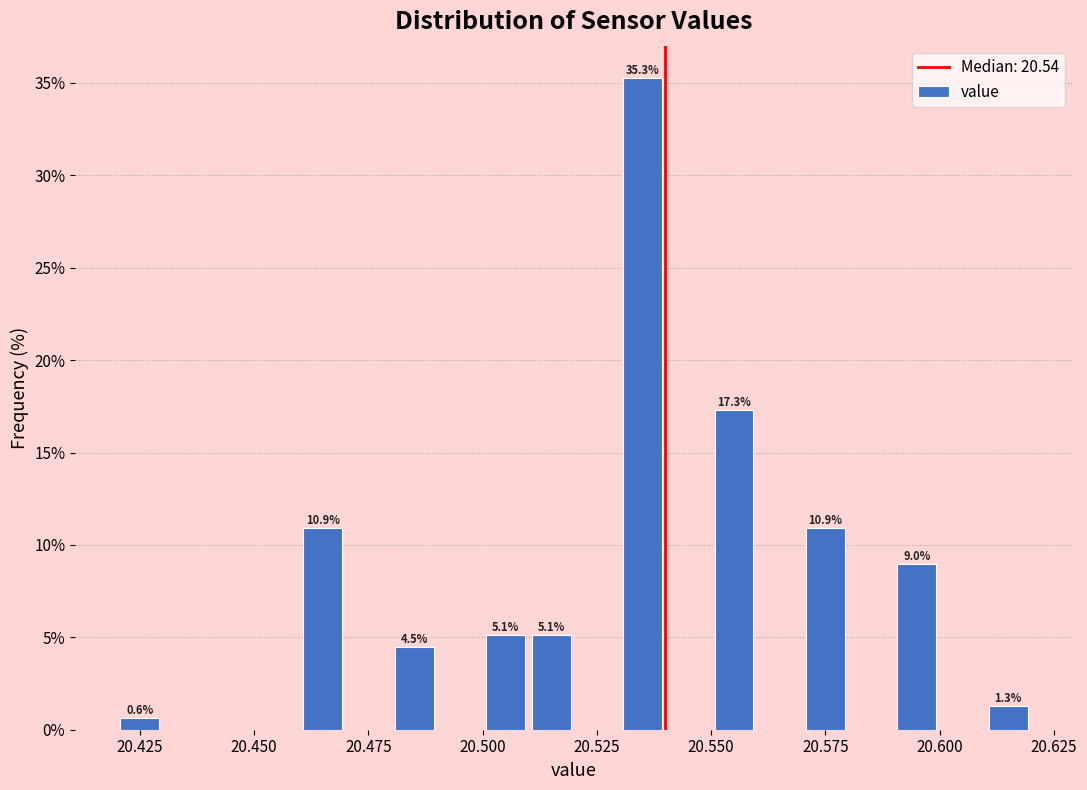

Around what value on the x-axis is the tallest bar? Give the approximate position of its centre, as read against the axis.

20.535